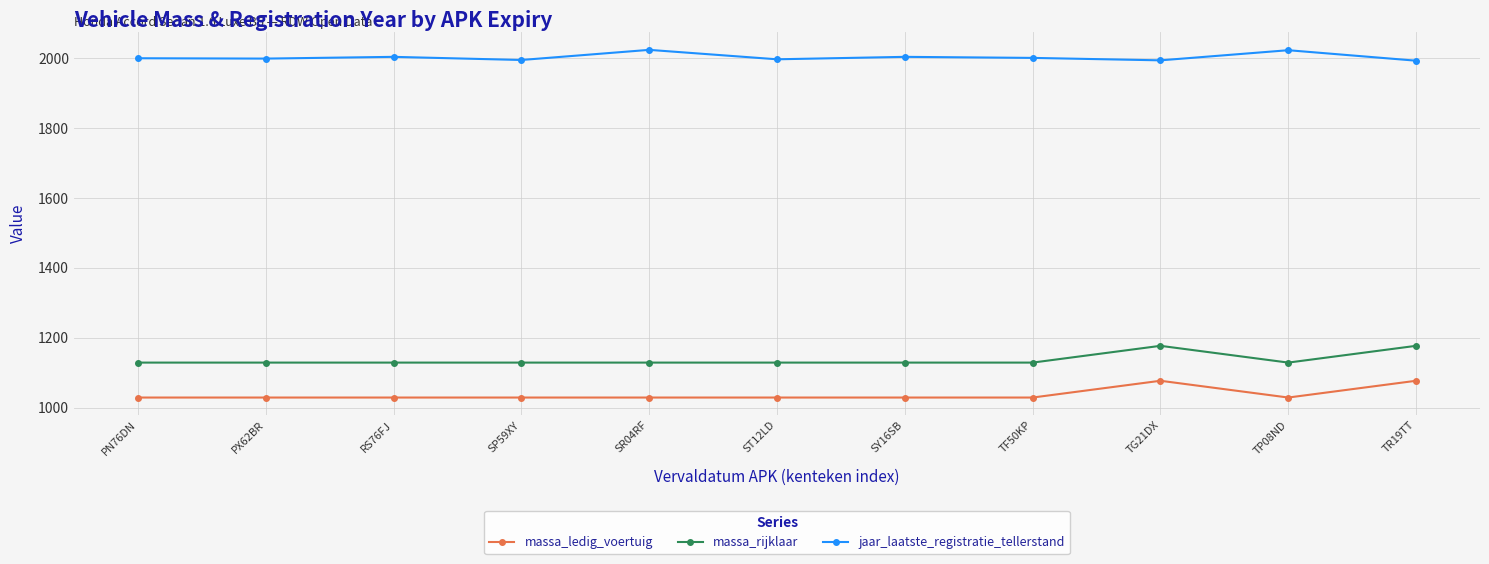

Does the chart have visible grid lines?

Yes